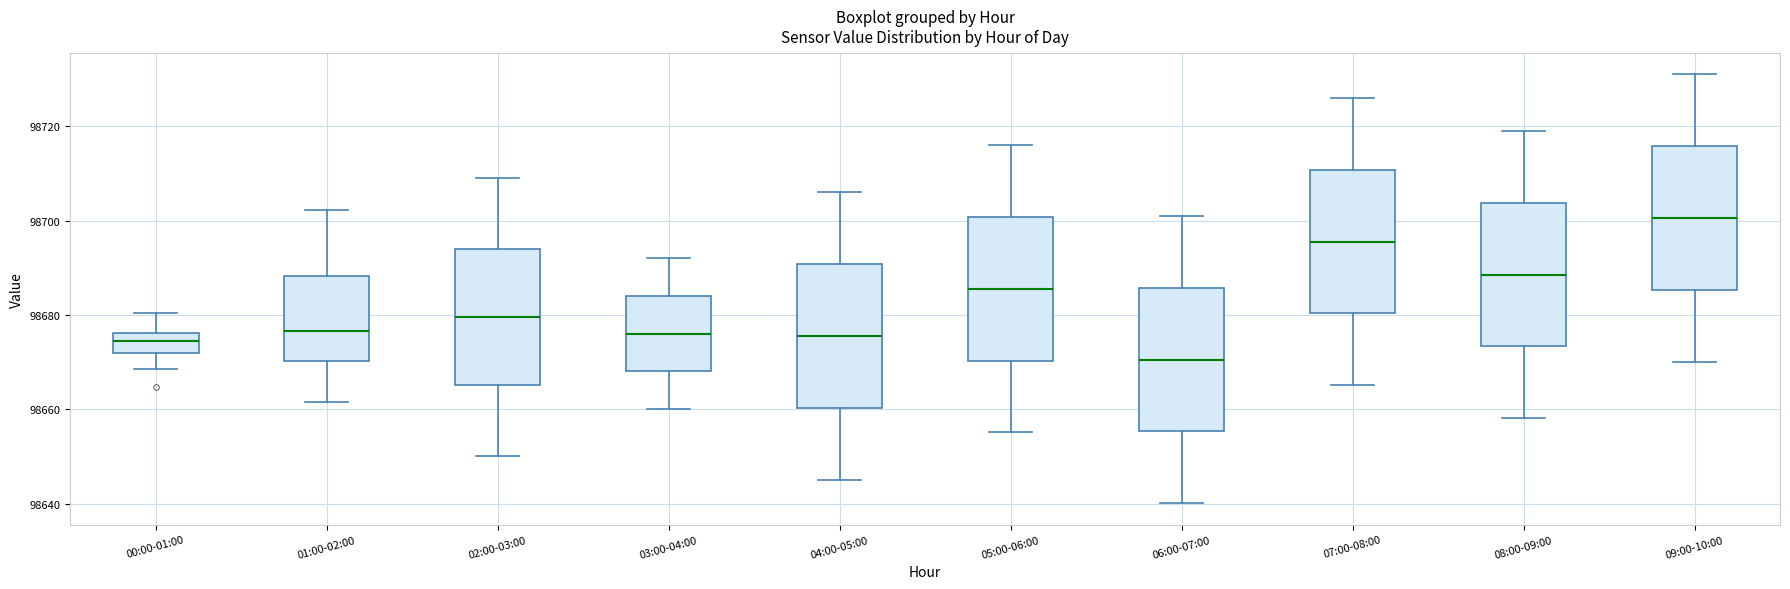

Where does the lower whisker of the box for 01:00-02:00 end on the y-axis? The values are not printed on the chart, so give them approximately, as read against the axis.

98662